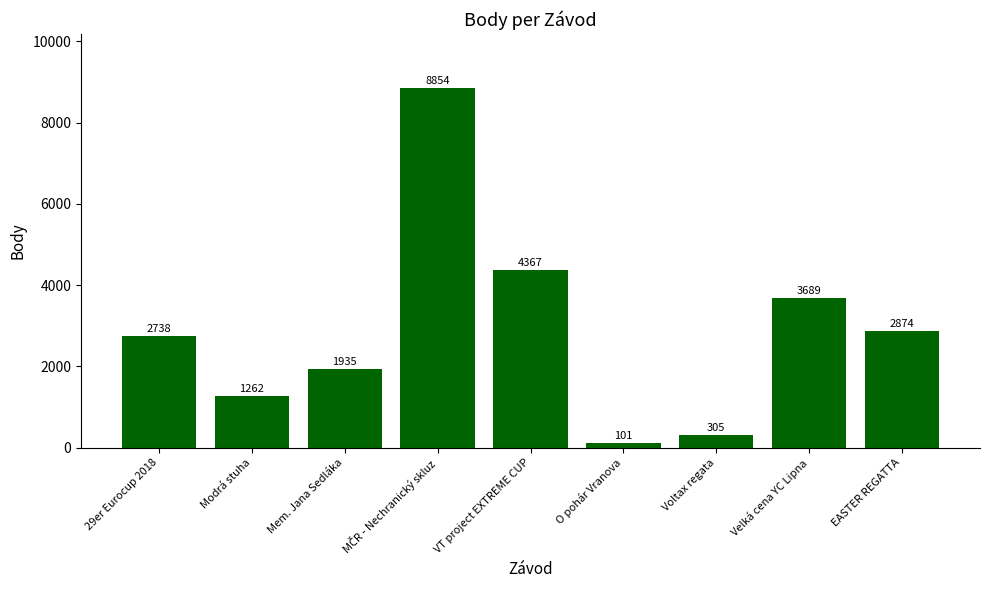

Are the bars horizontal?

No